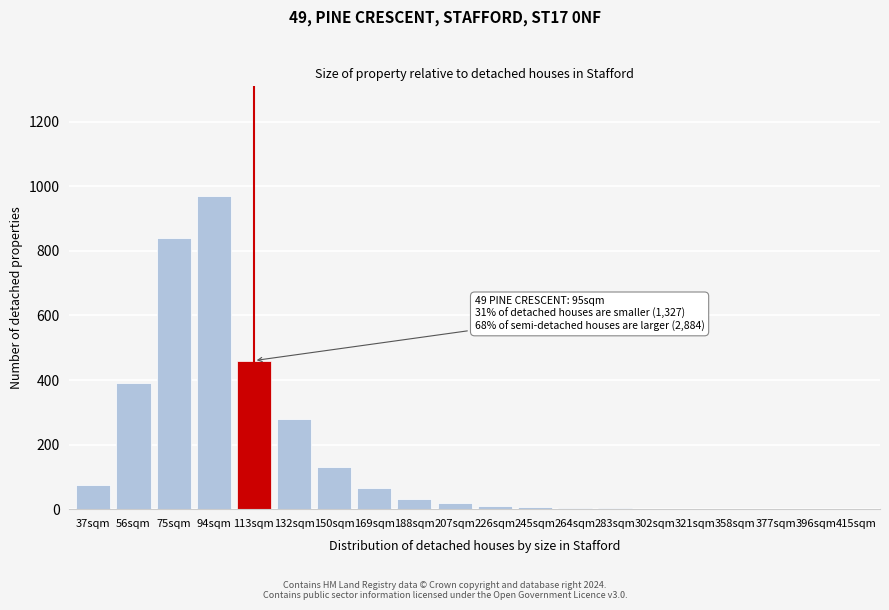

What is the sum of all values?

3289